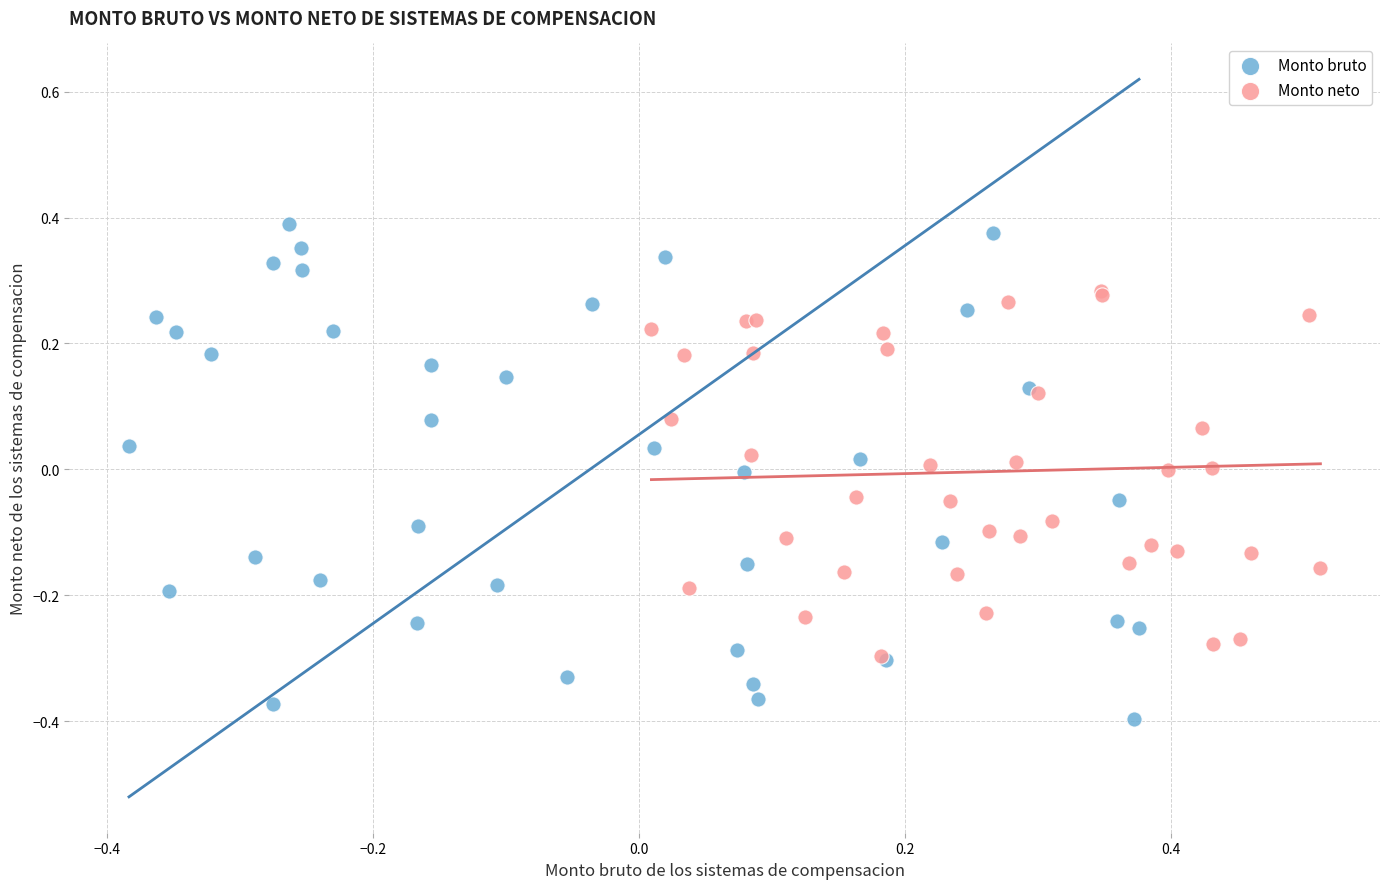

Which series reaches the minimum Y coordinate?

Monto bruto